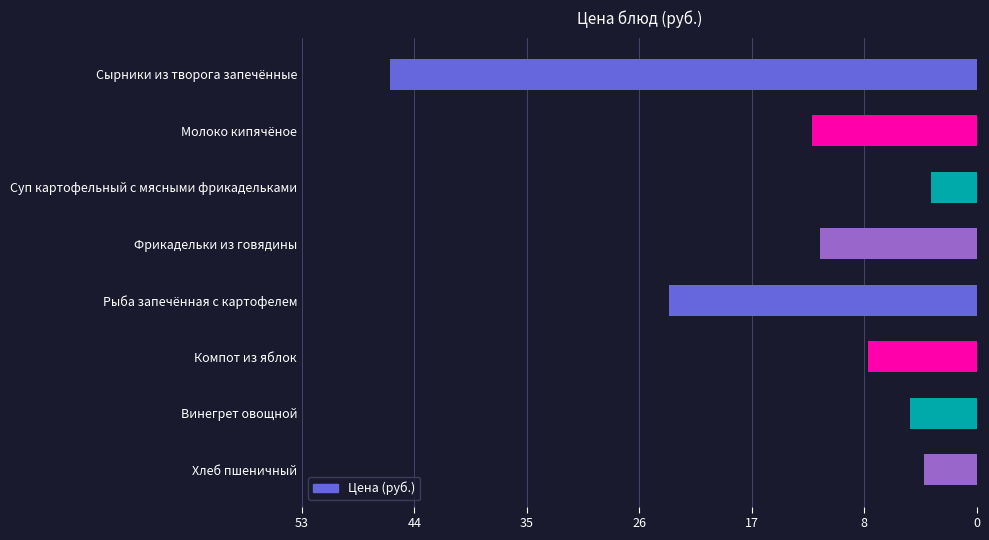

List the labels in order of value, largest first.

Сырники из творога запечённые, Рыба запечённая с картофелем, Молоко кипячёное, Фрикадельки из говядины, Компот из яблок, Винегрет овощной, Хлеб пшеничный, Суп картофельный с мясными фрикадельками